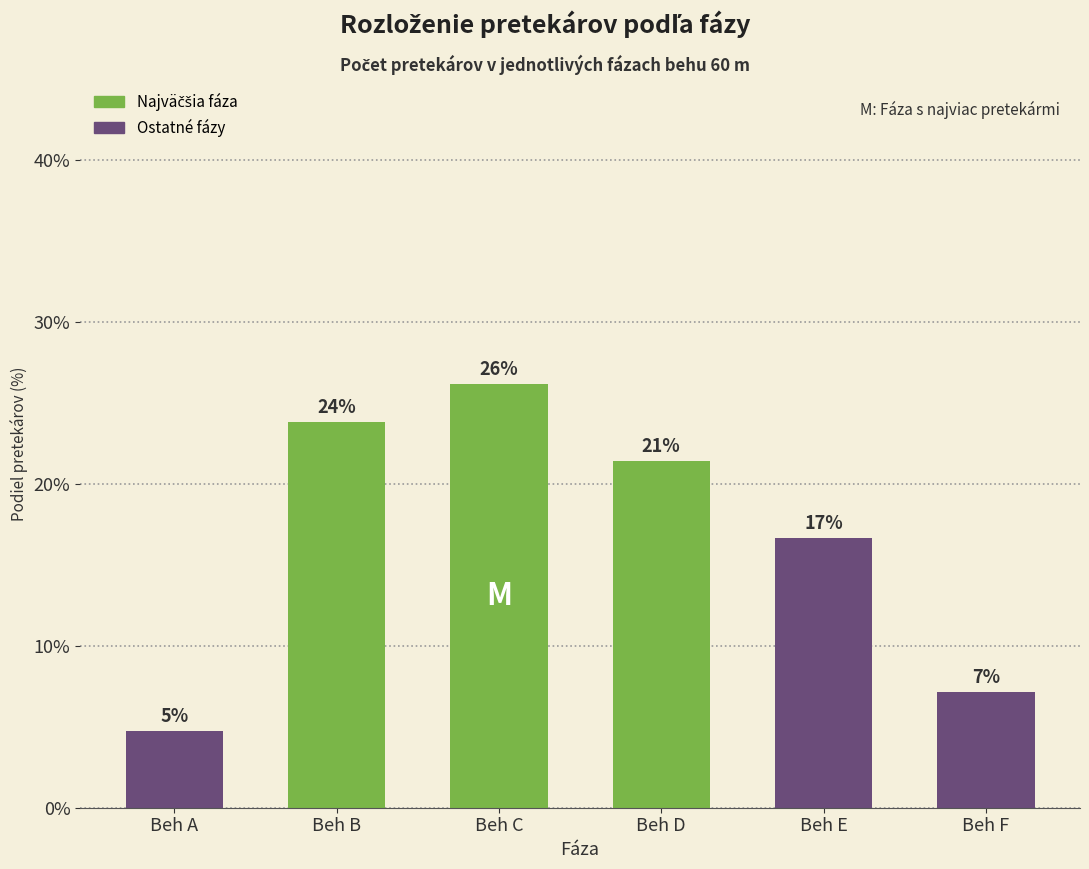

What is the change in value from Beh B to Beh E?

-7.1